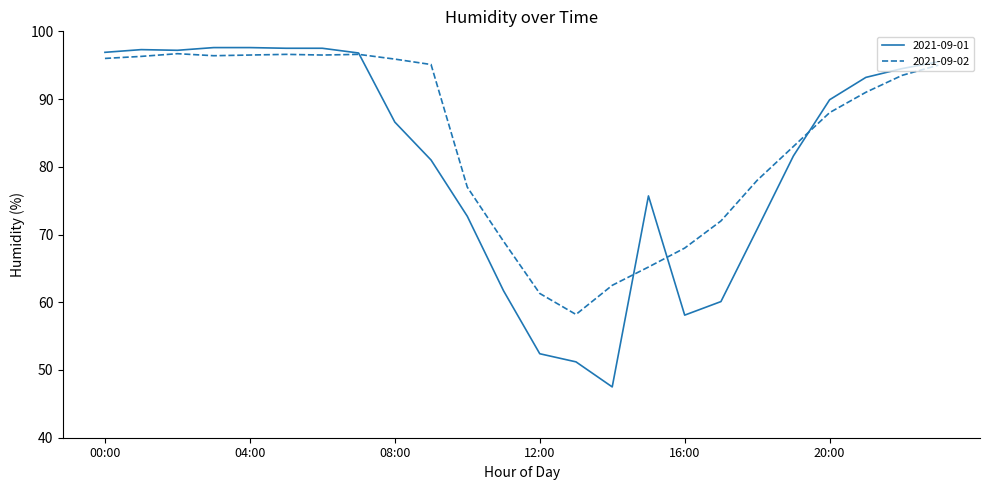

Which series has the largest total across all categories?

2021-09-02